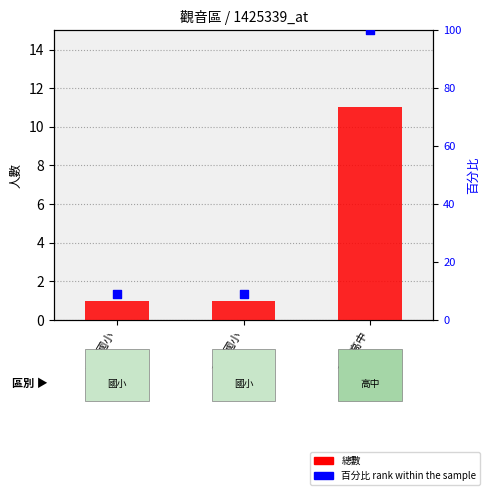

What is the total value across all series at 新坡國小?

10.1